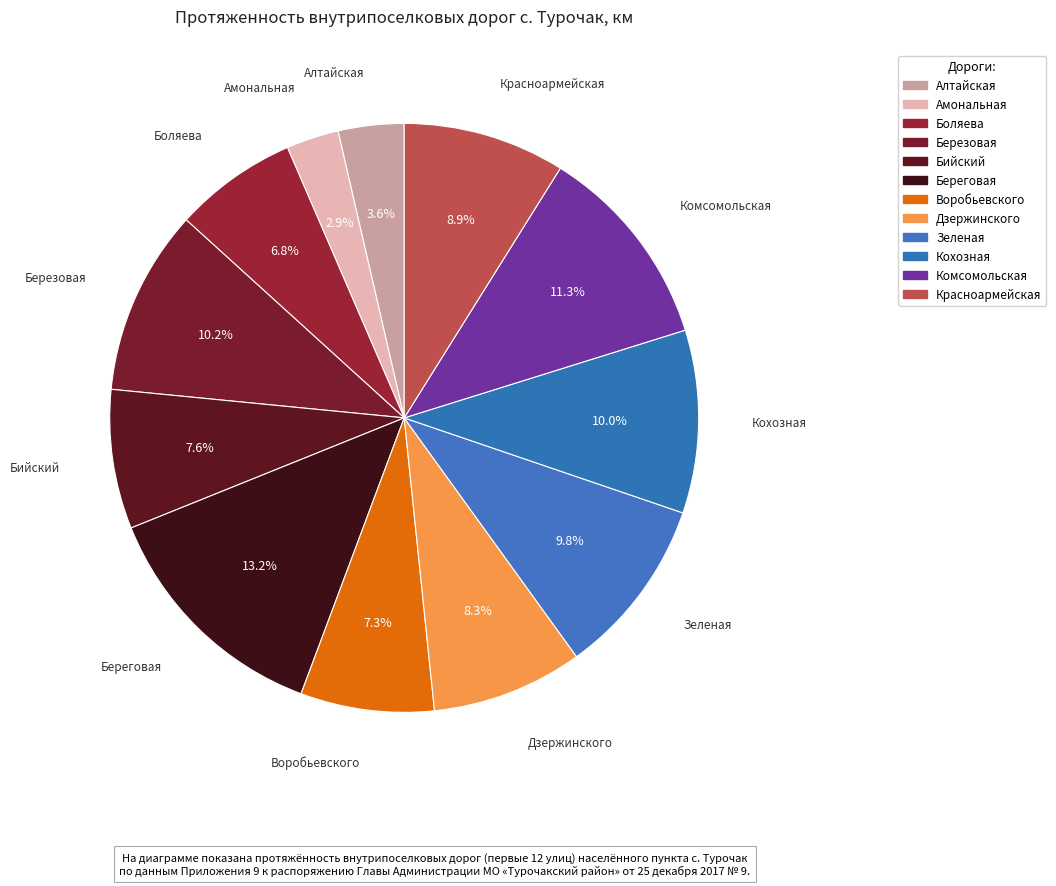

To the nearest percent, what is the difference between the Амональная and Береговая slice percentages?

10%